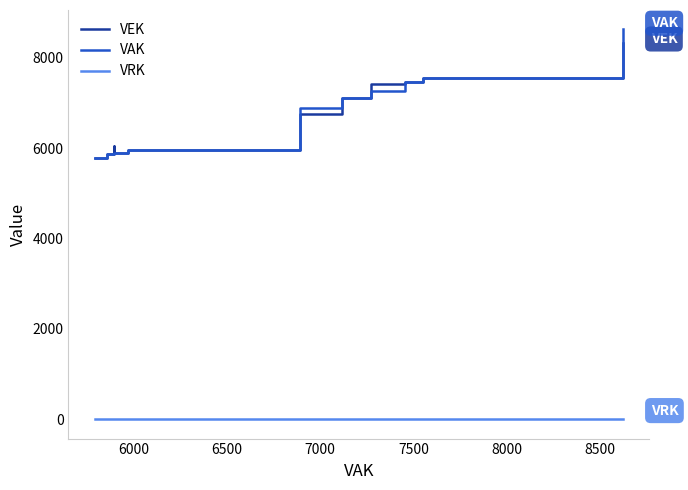

What is the difference between the second highest and minimum values in the VEK series?

1764